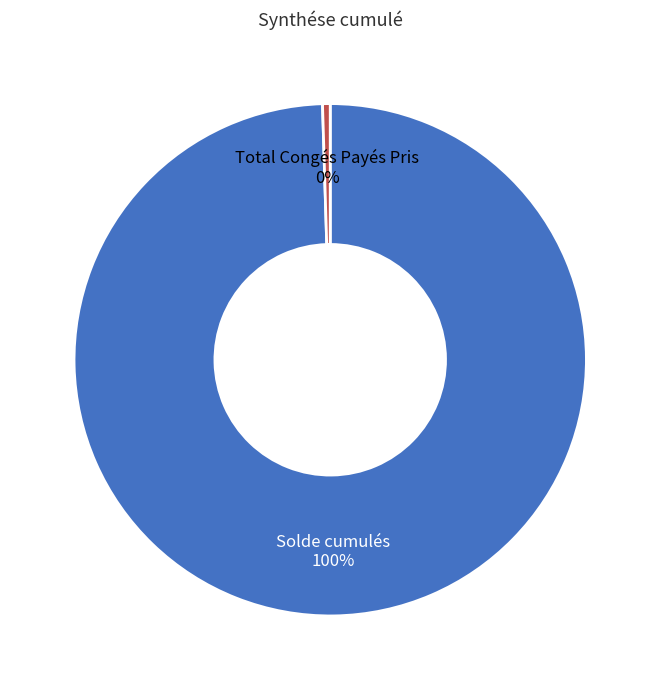

Does any single category account for the majority?

Yes